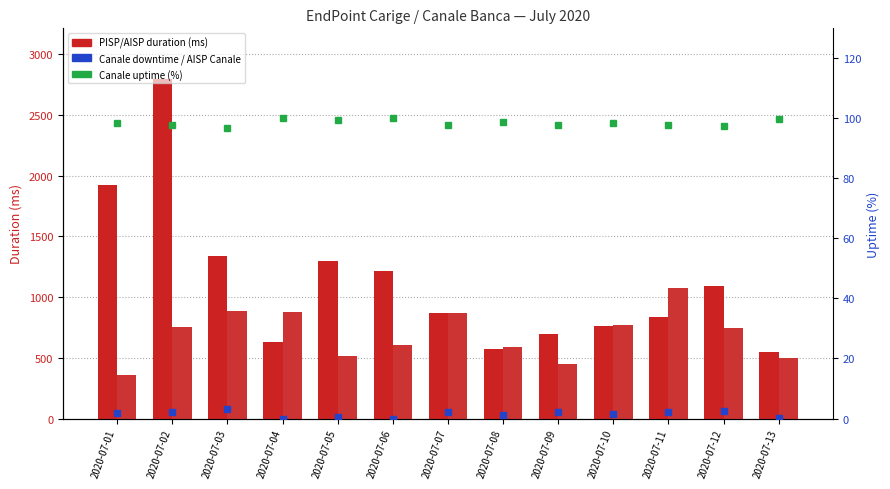

What is the maximum value for AISP EndPoint (ms)?

1078.1